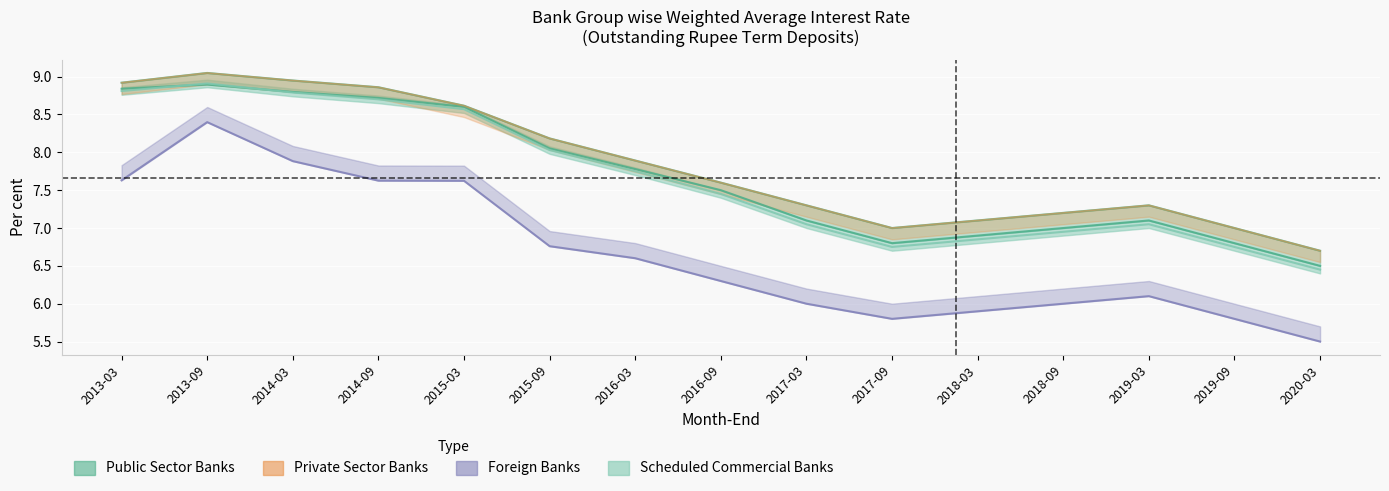

How many series are shown in this chart?

4